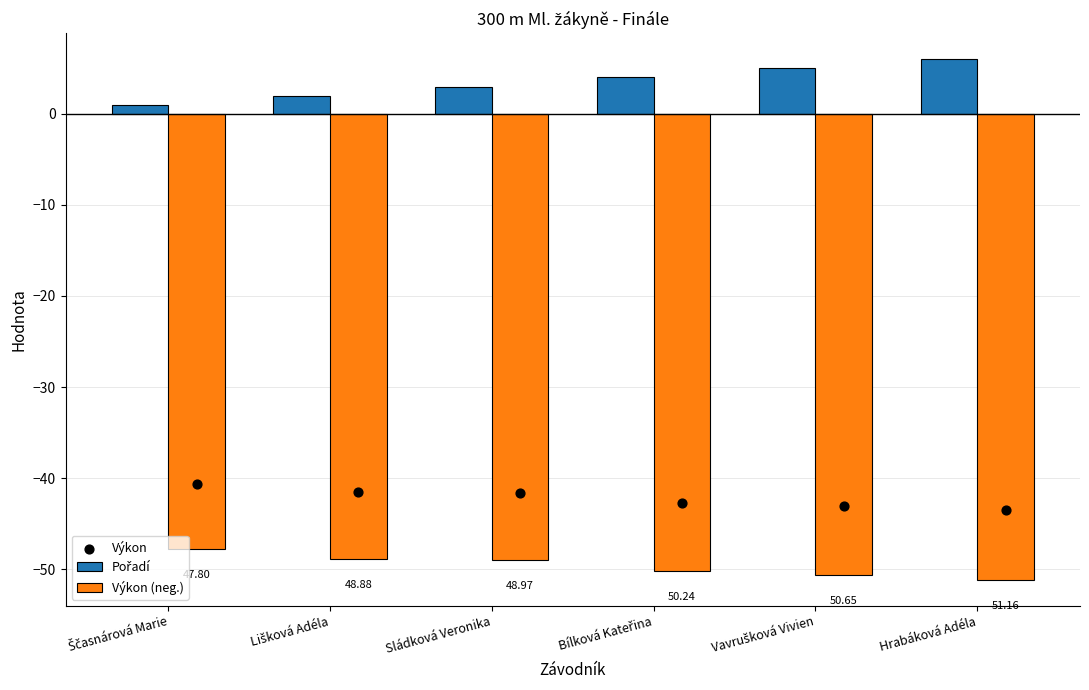

What is the total value across all series at Vavrušková Vivien?

-88.7